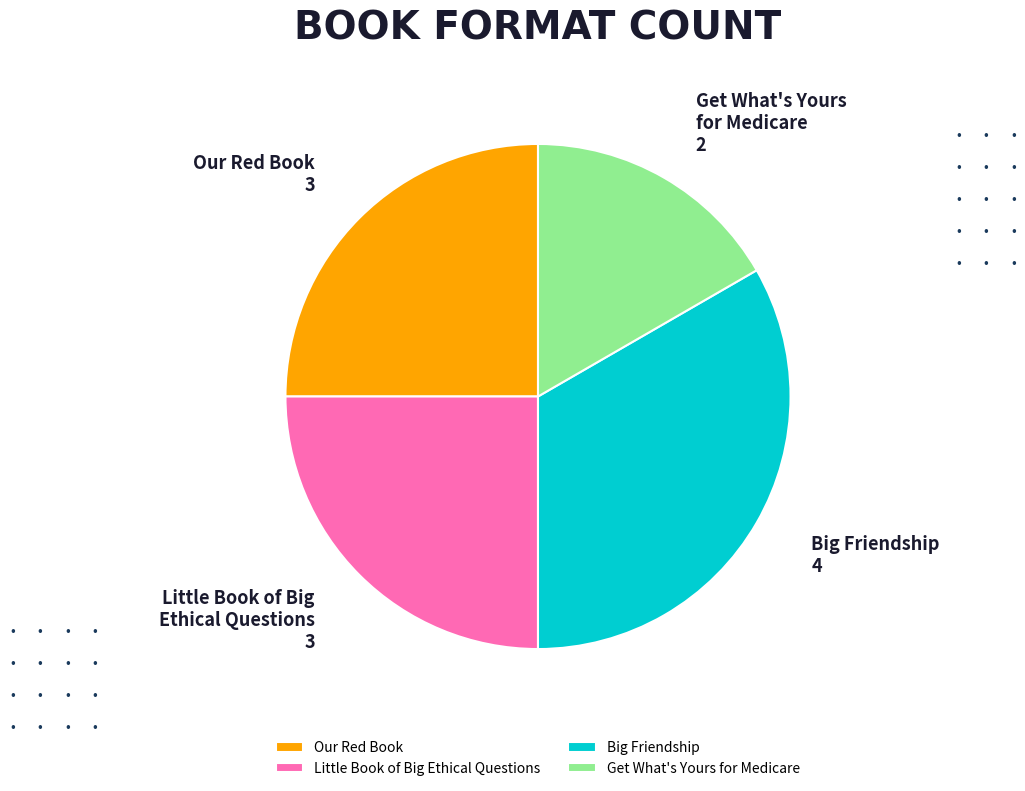

What is the ratio of the value at Get What's Yours for Medicare to the value at Our Red Book?

0.7